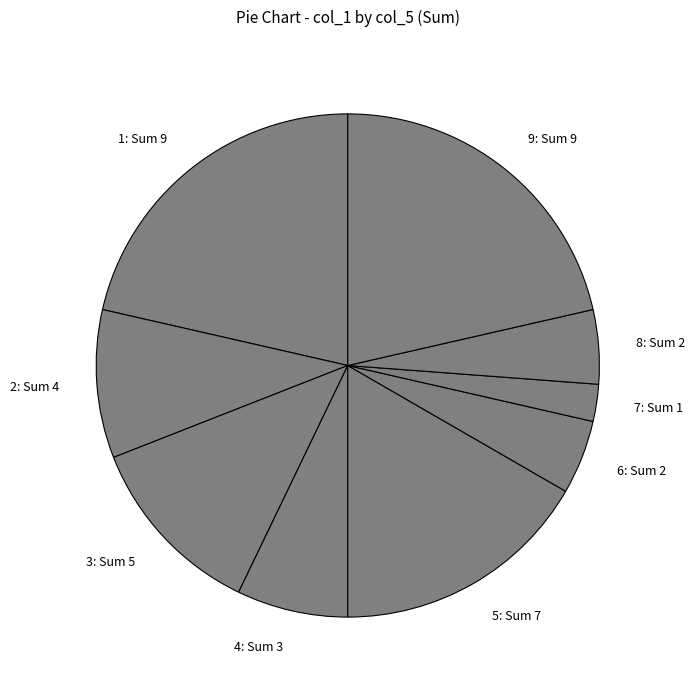

Count the number of slices in the pie.

9